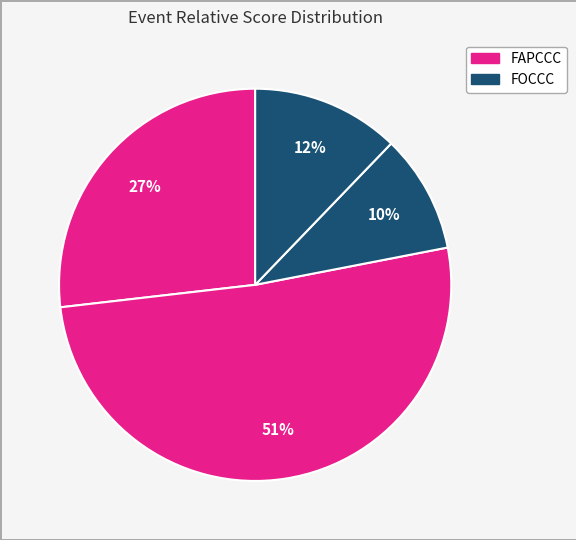

How many slices are in this pie chart?

4